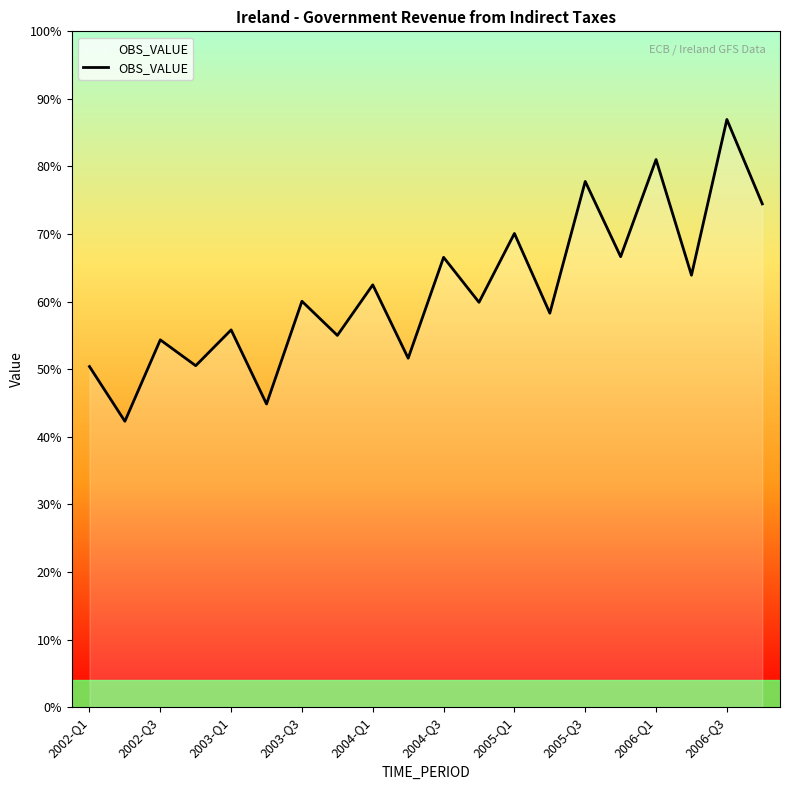

True or false: there are more than 1 points higher than both neighbors.

True